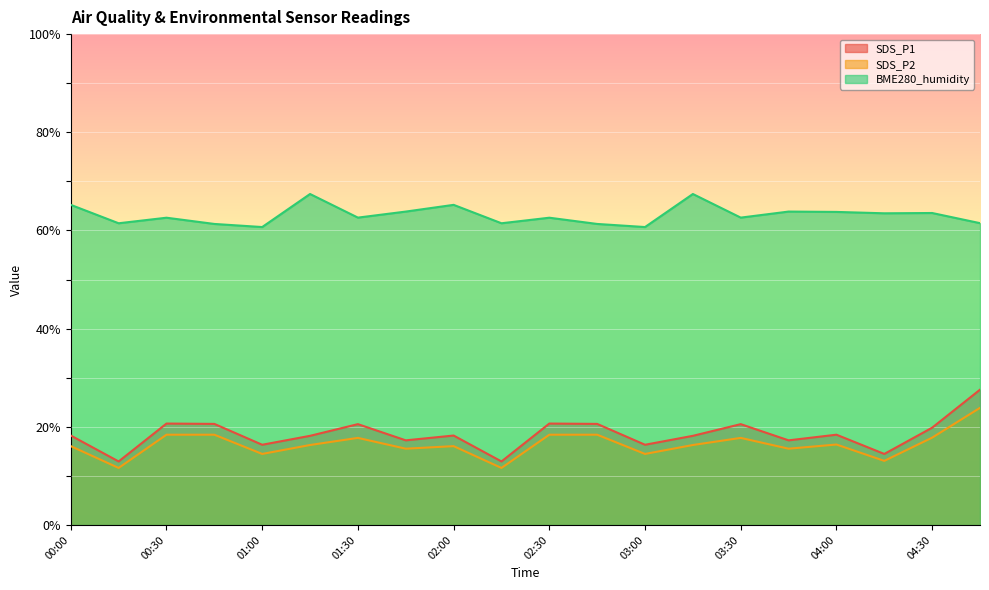

True or false: BME280_humidity and SDS_P2 cross at least once.

False